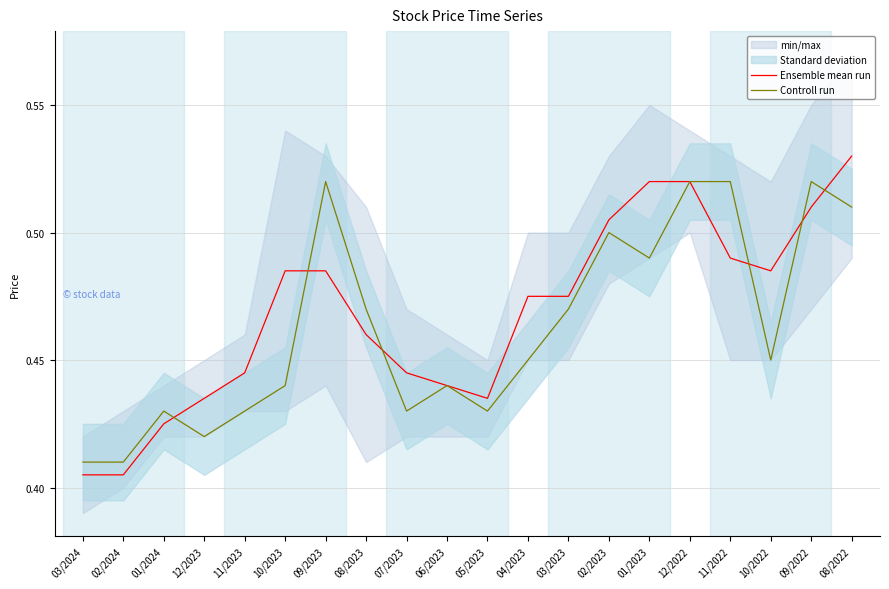

What is the label of the 16th point from the right?

11/2023